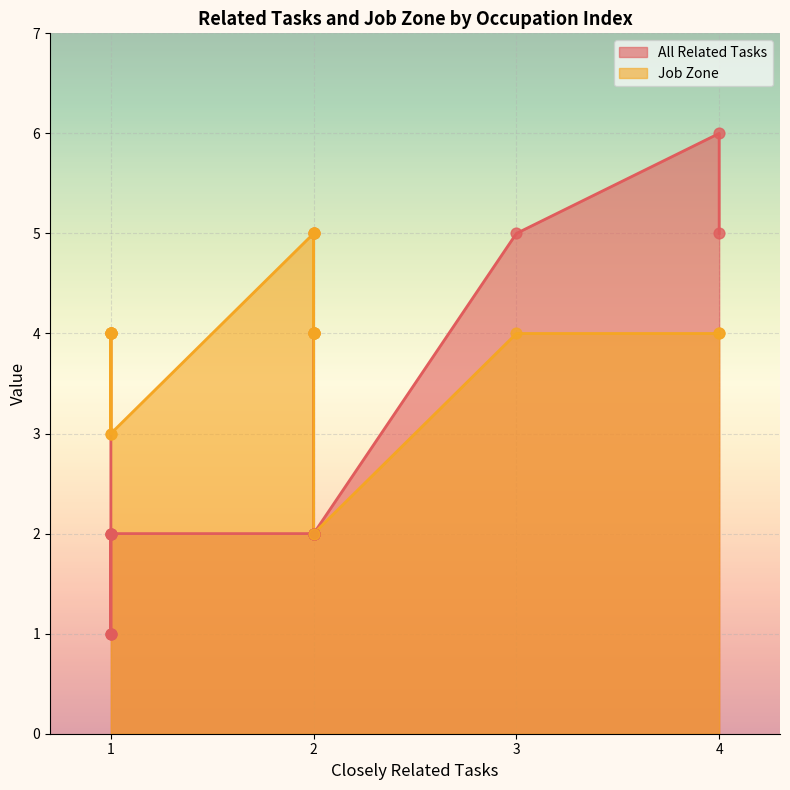

Which series has the largest total across all categories?

Job Zone